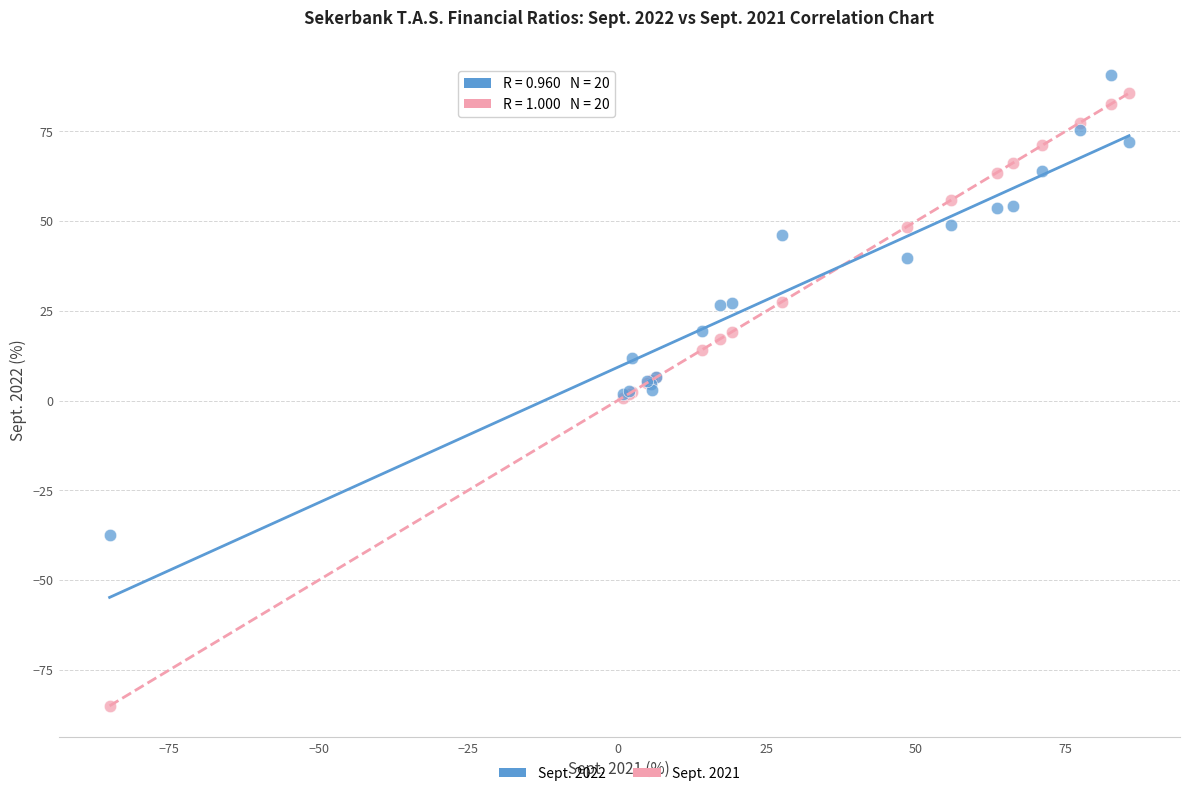

Which series has the widest spread of Y values?

Sept. 2021